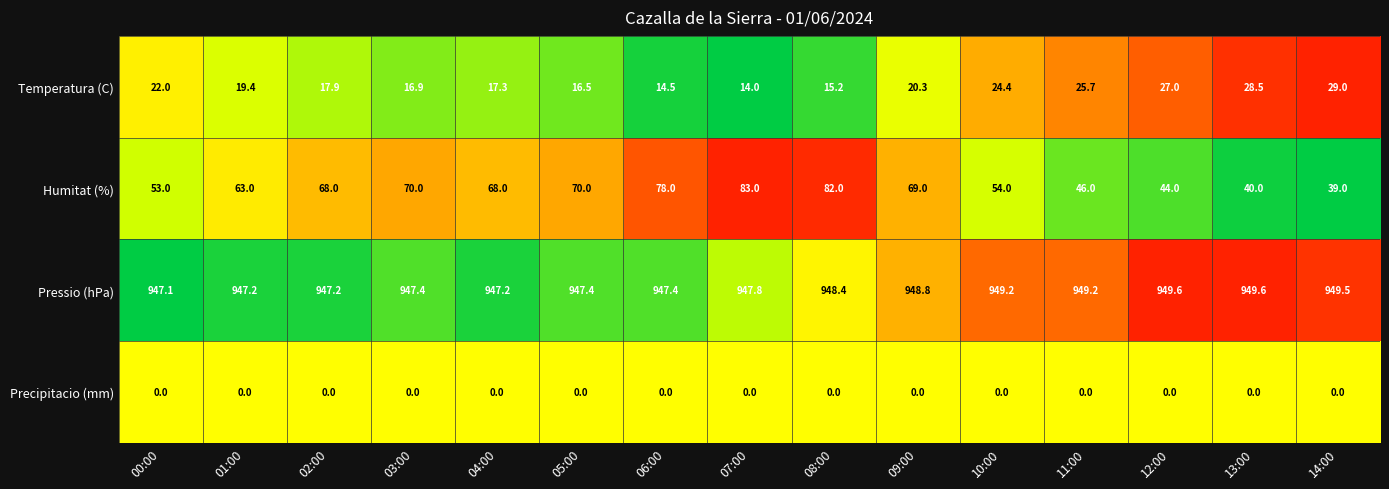

What is the sum of the Pressio (hPa) values at 02:00 and 06:00?

1894.6